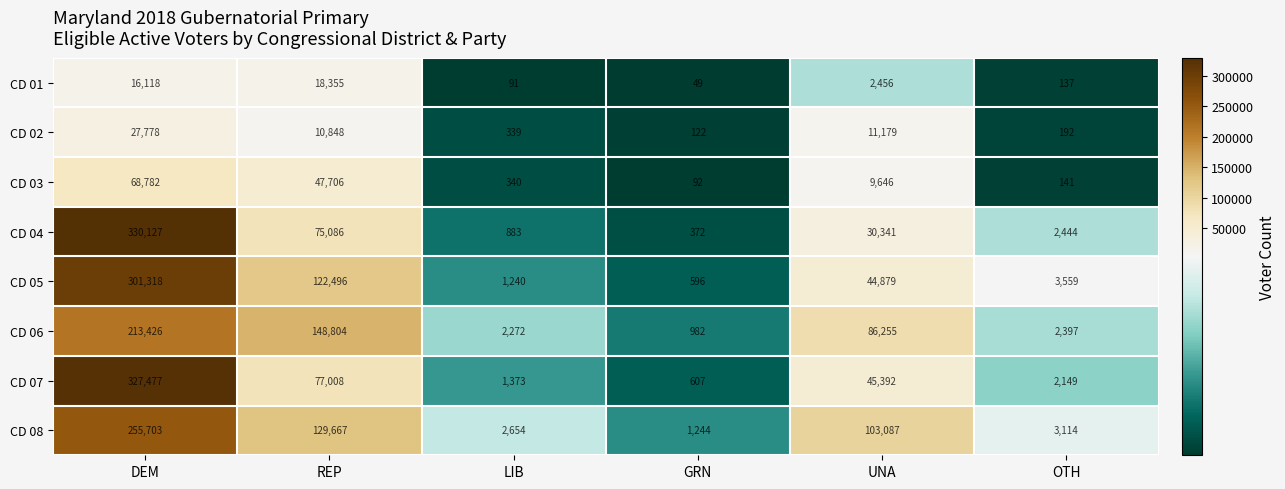

What is the approximate value of CD 04 at UNA, to the nearest 50?

30350